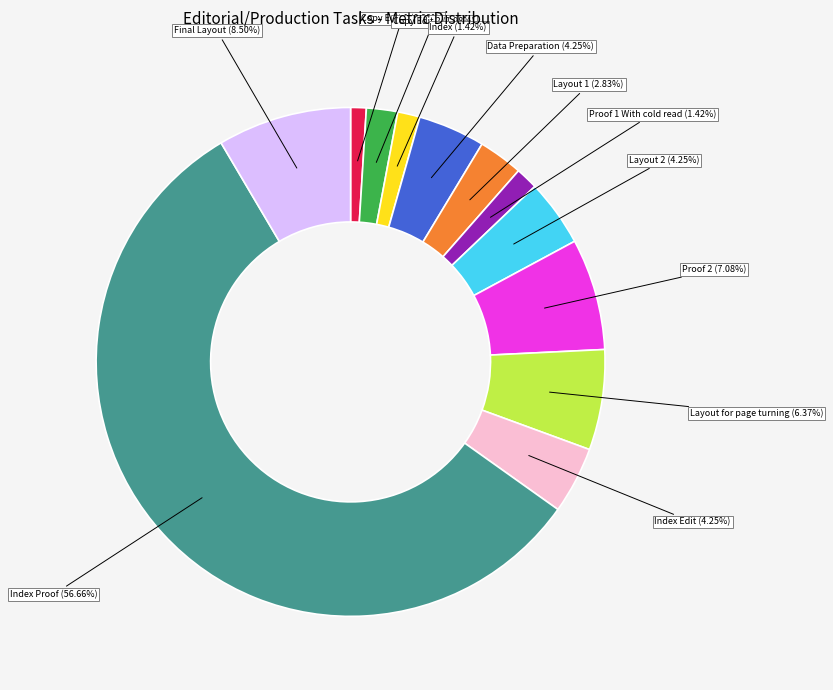

To the nearest percent, what is the average slice percentage?

8%